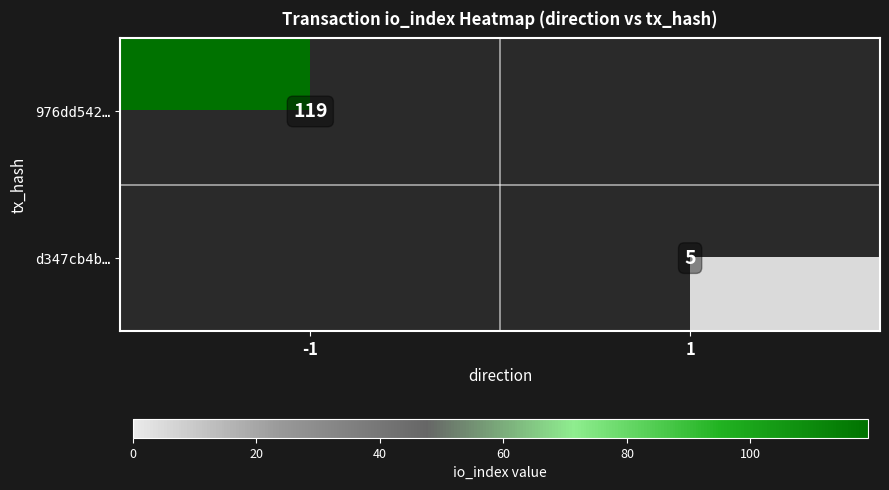

The value of d347cb4b… at 1 is 3. True or false?

False